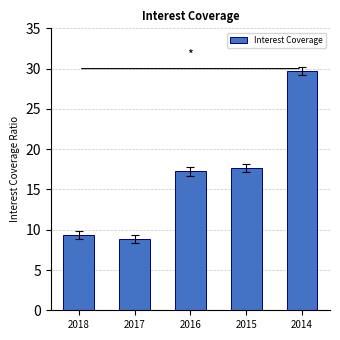

Which label corresponds to the smallest value in the chart?

2017